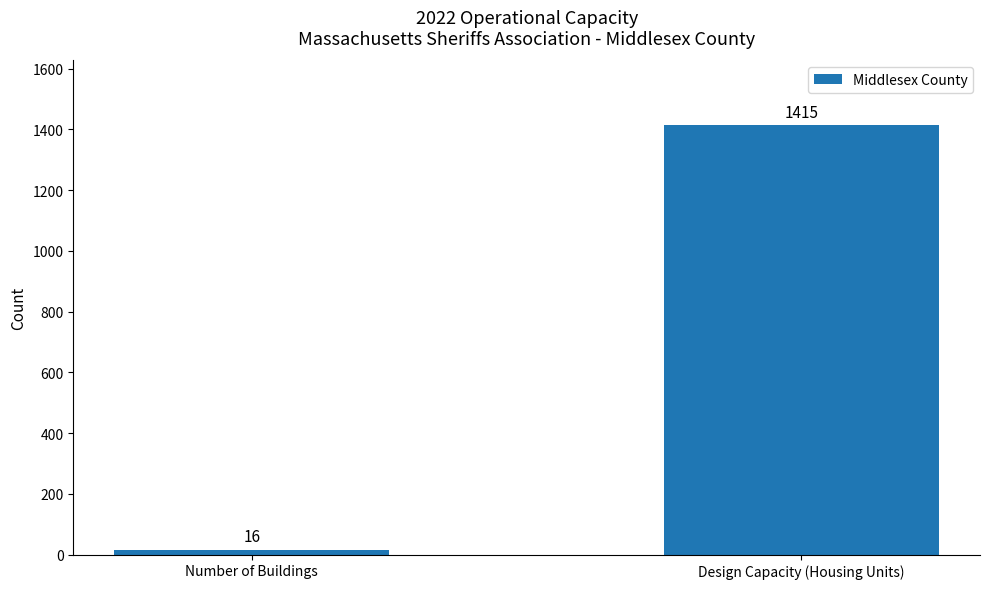

Which has a higher value, Number of Buildings or Design Capacity (Housing Units)?

Design Capacity (Housing Units)